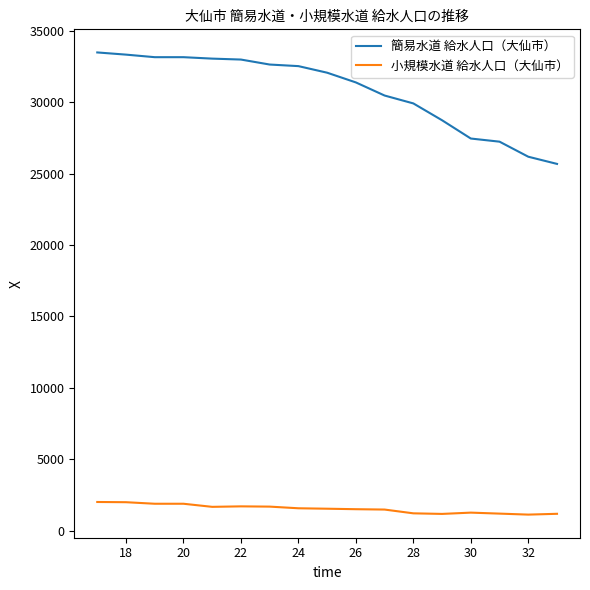

List the series in order of their overall mean, lowest first.

小規模水道 給水人口（大仙市）, 簡易水道 給水人口（大仙市）